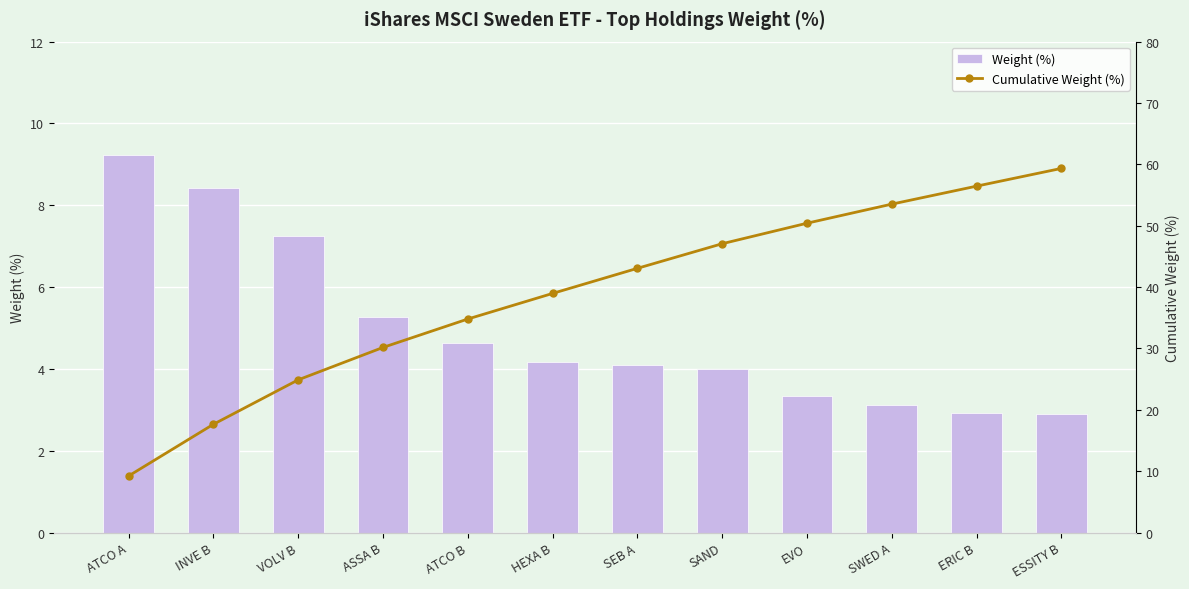

What is the total value across all series at SEB A?

47.2